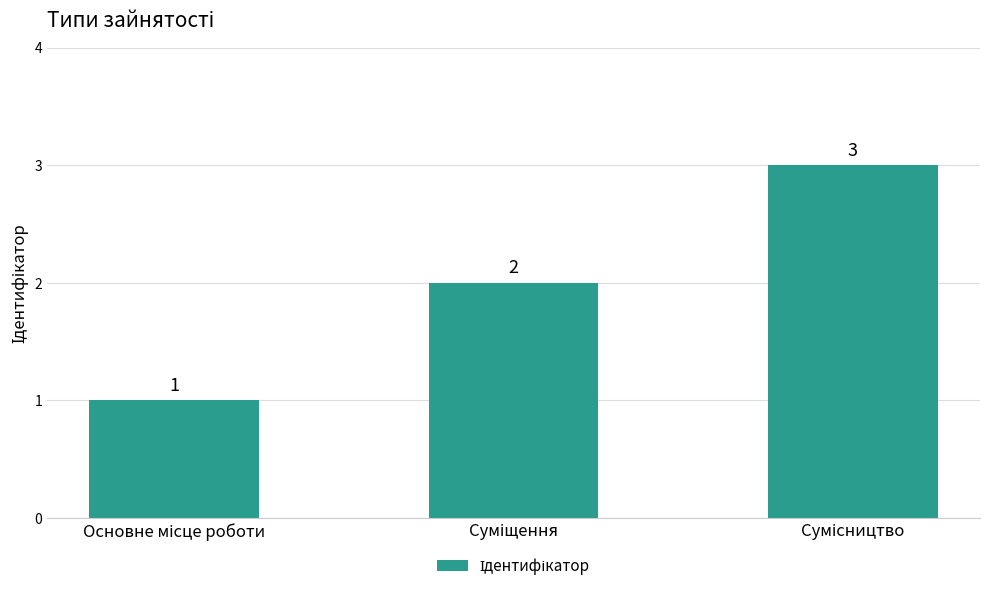

What is the greatest value displayed?

3